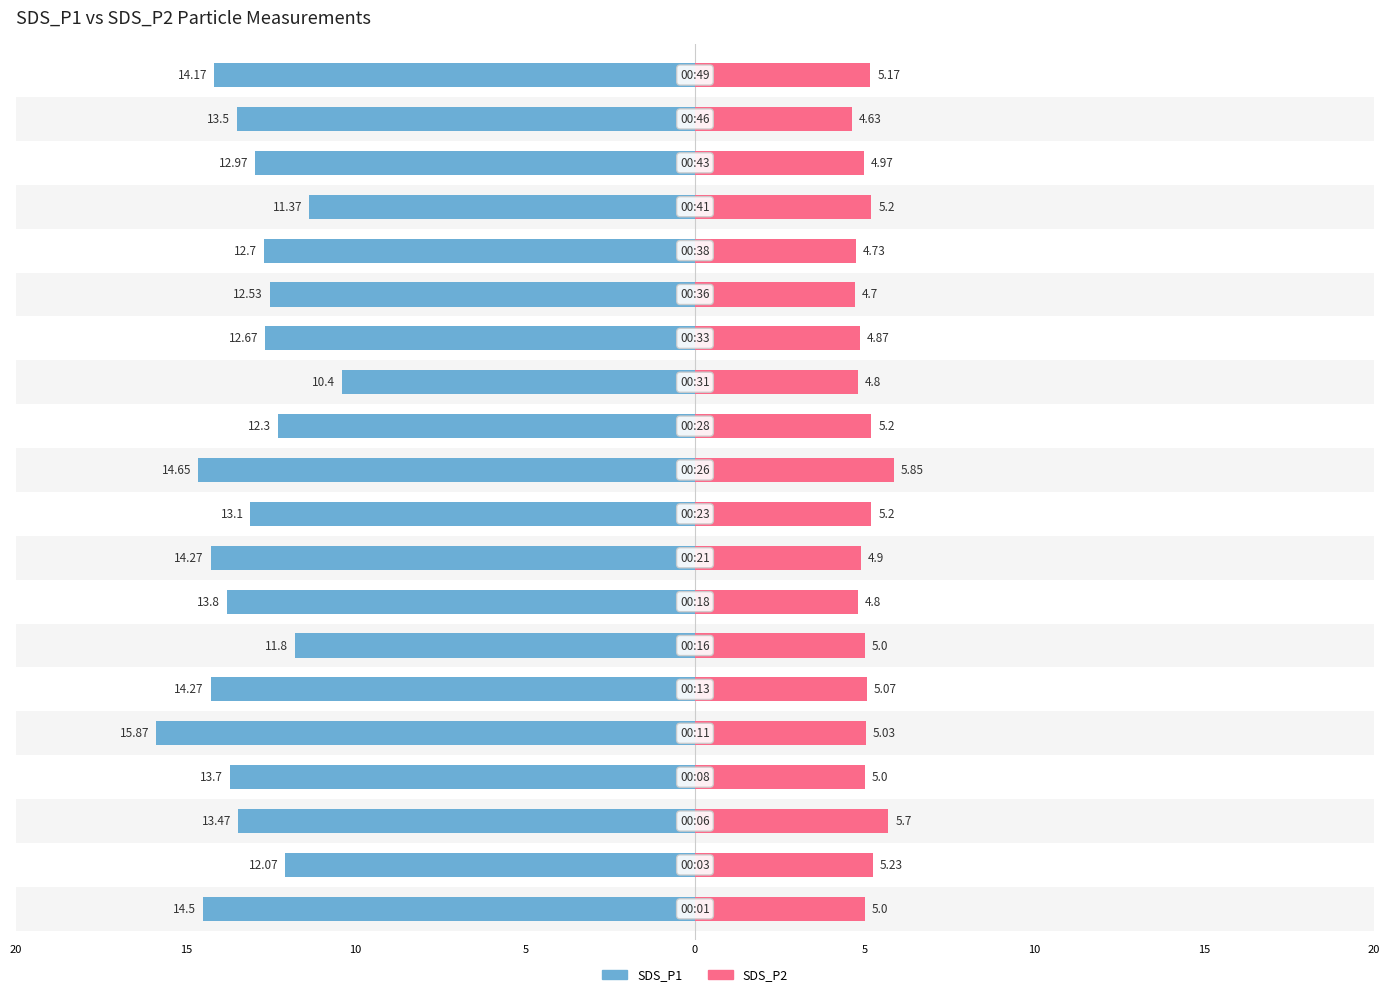

How many series are shown in this chart?

2